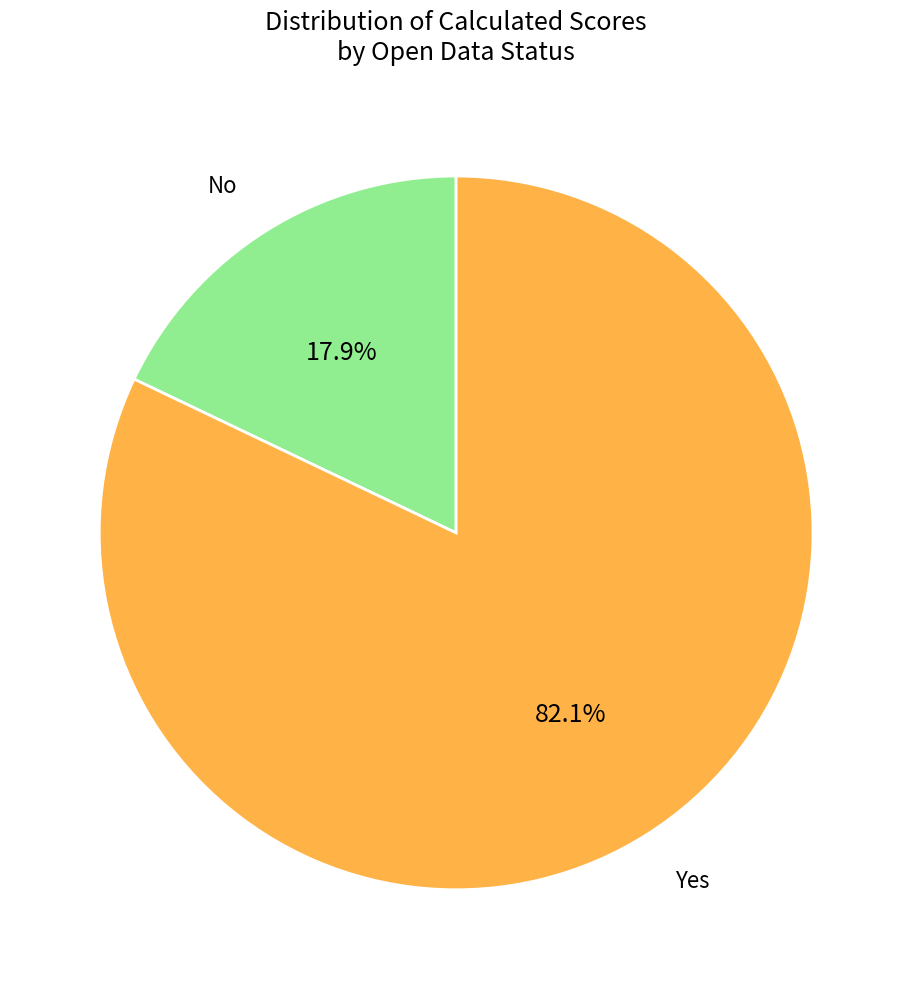

Is there any slice that represents more than half of the pie?

Yes